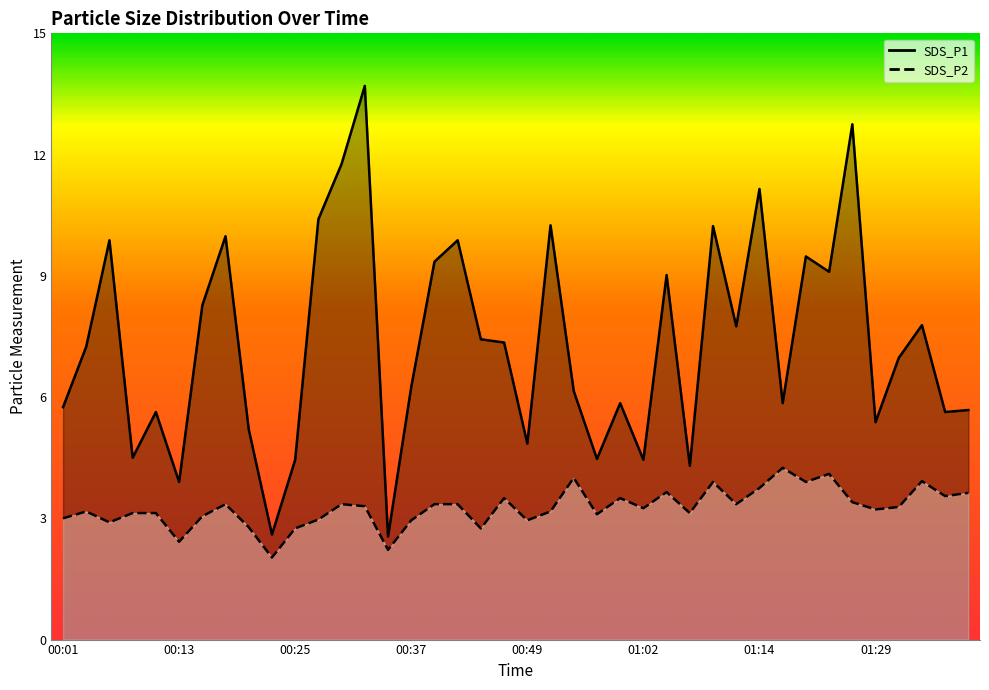

True or false: SDS_P2 and SDS_P1 cross at least once.

False